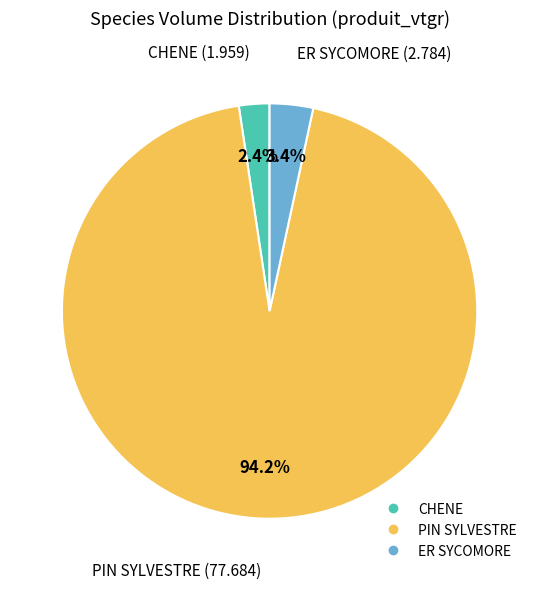

What percentage is the ER SYCOMORE slice, to the nearest percent?

3%